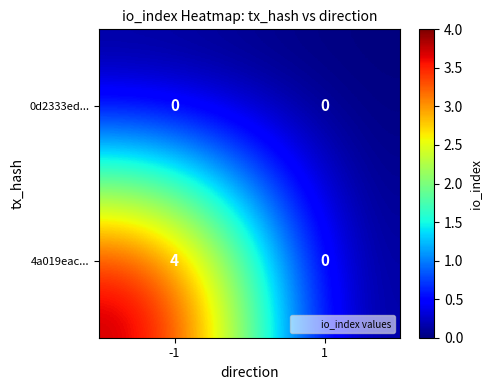

Reading left to right, transcribe all the data shown in this chart.

0d2333ed...: 0	0
4a019eac...: 4	0